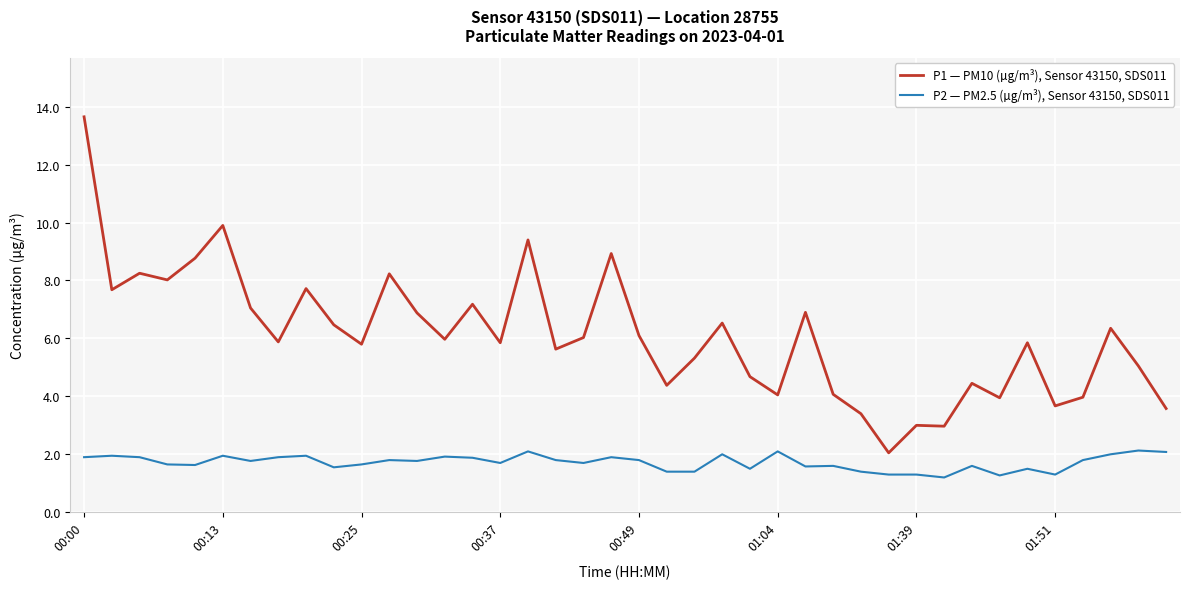

What is the highest value of the P1 — PM10 (µg/m³), Sensor 43150, SDS011 series?

13.7